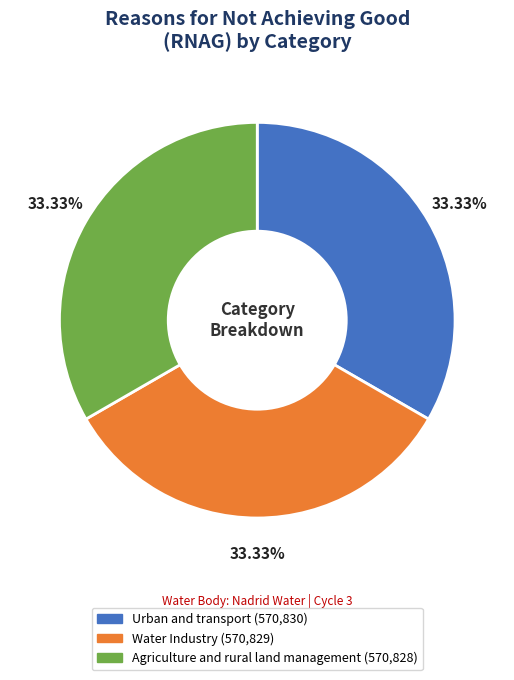

Is Water Industry the majority of the pie?

No